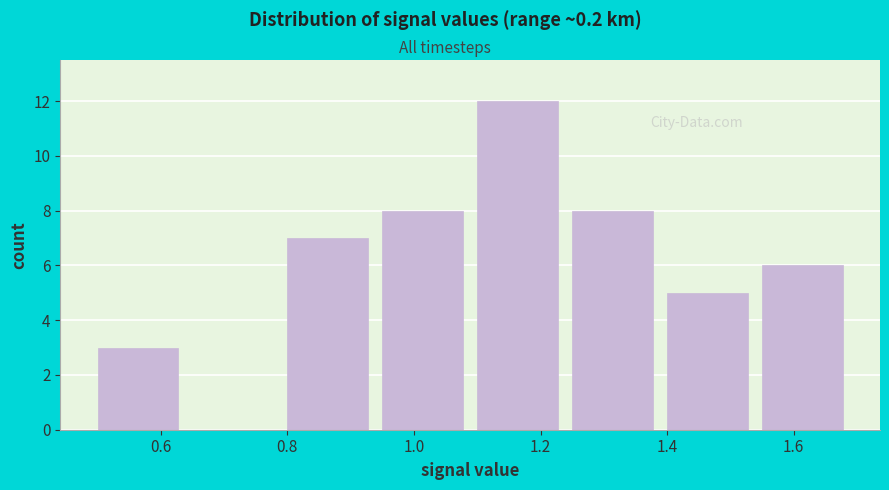

Reading left to right, list every bar in this chart as the range it spans on the x-axis followed by its height. Neither the bar edges nor the heights are printed on the chart, so give them approximately, as read against the axes.

0.50 to 0.65: 3
0.65 to 0.80: 0
0.80 to 0.95: 7
0.95 to 1.10: 8
1.10 to 1.25: 12
1.25 to 1.40: 8
1.40 to 1.55: 5
1.55 to 1.70: 6